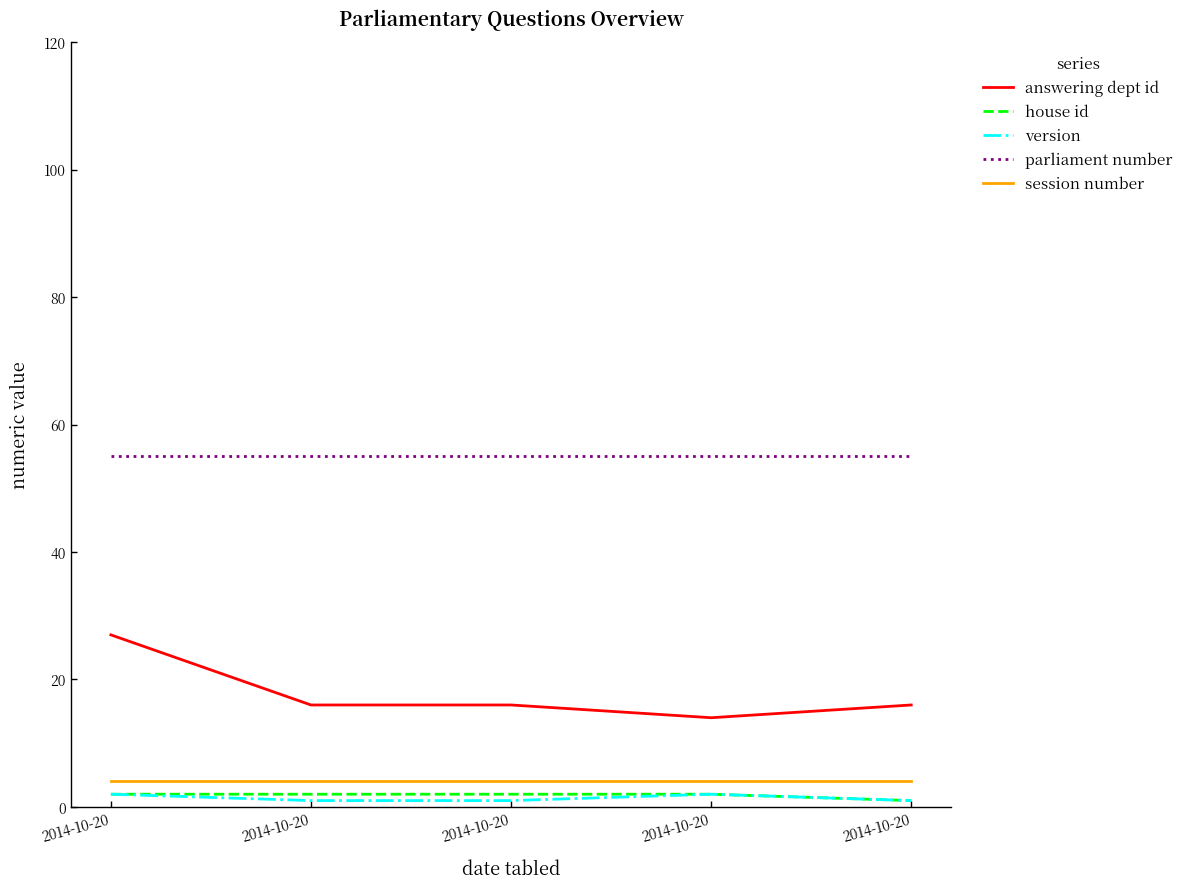

Between 2014-10-20 and 2014-10-20, which series saw the biggest shift?

answering dept id